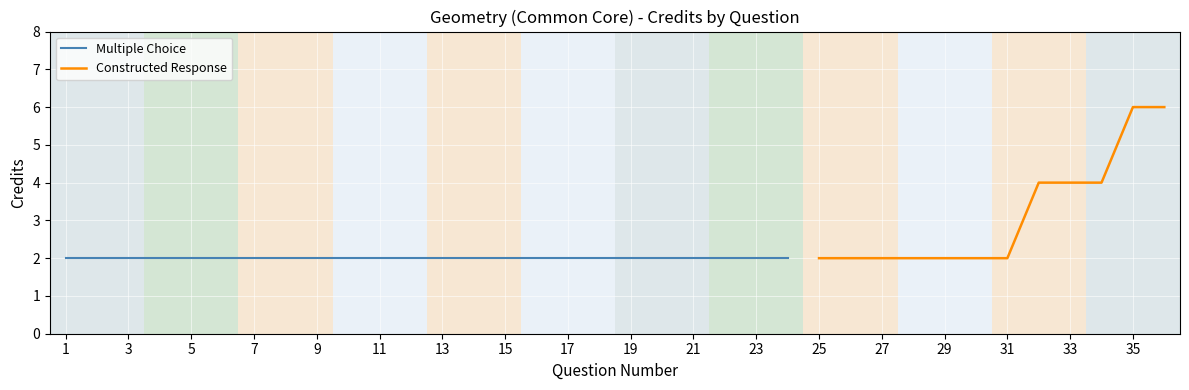

The value of Constructed Response at 27 is 2. True or false?

True